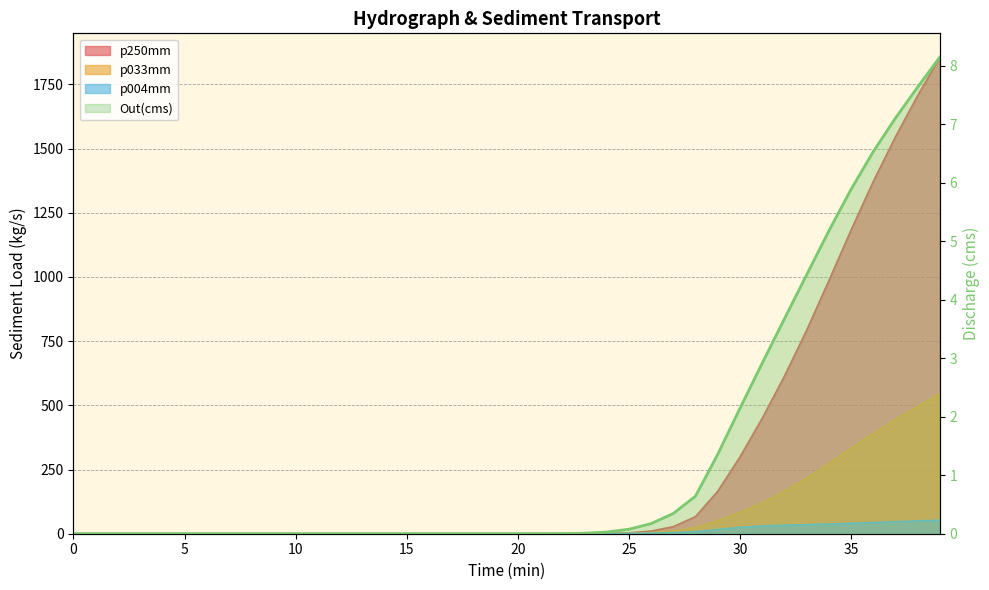

Count the number of categories in the chart.

40